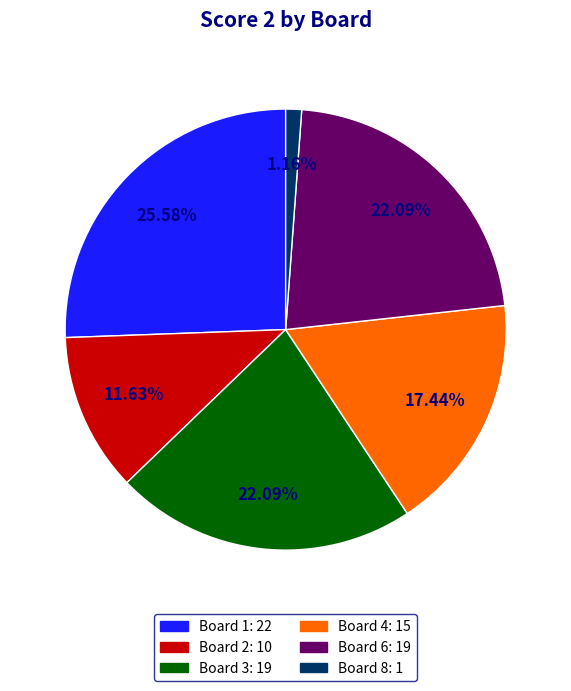

Is there a majority slice in this chart?

No